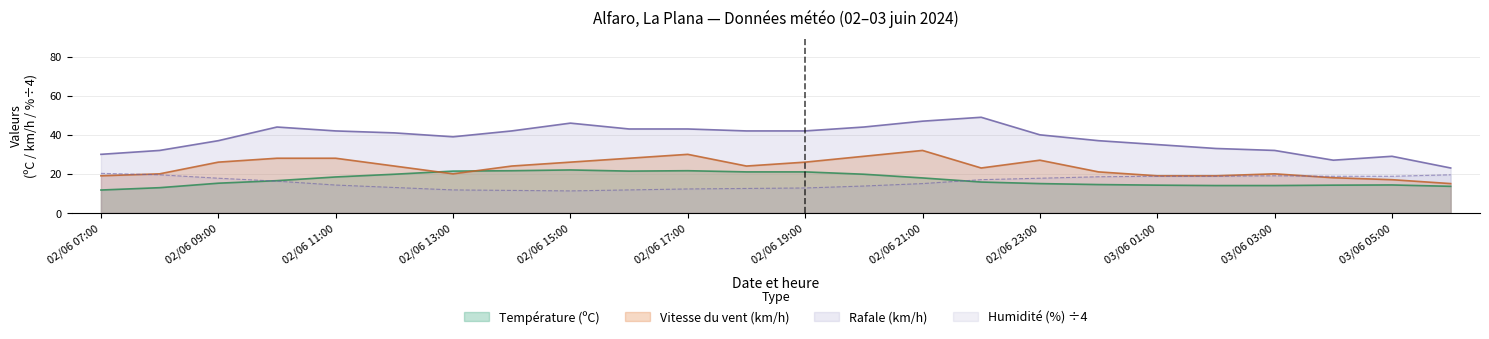

At how many categories does at least one series exceed 31?

20